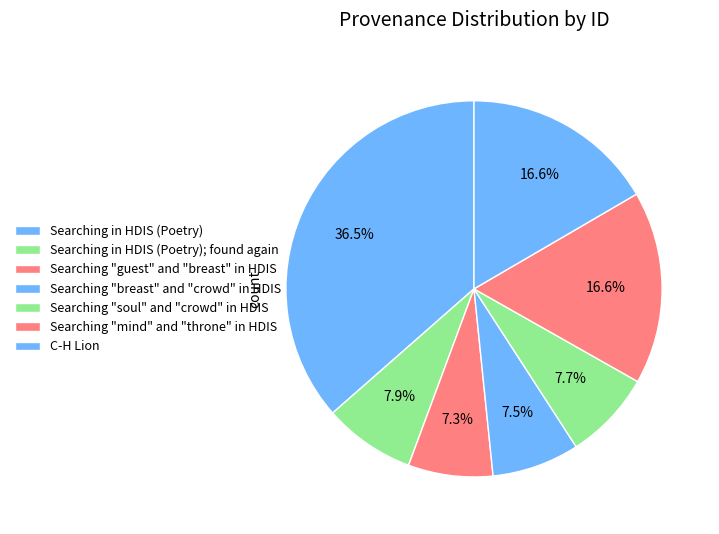

What percentage is the Searching in HDIS (Poetry); found again slice, to the nearest percent?

8%